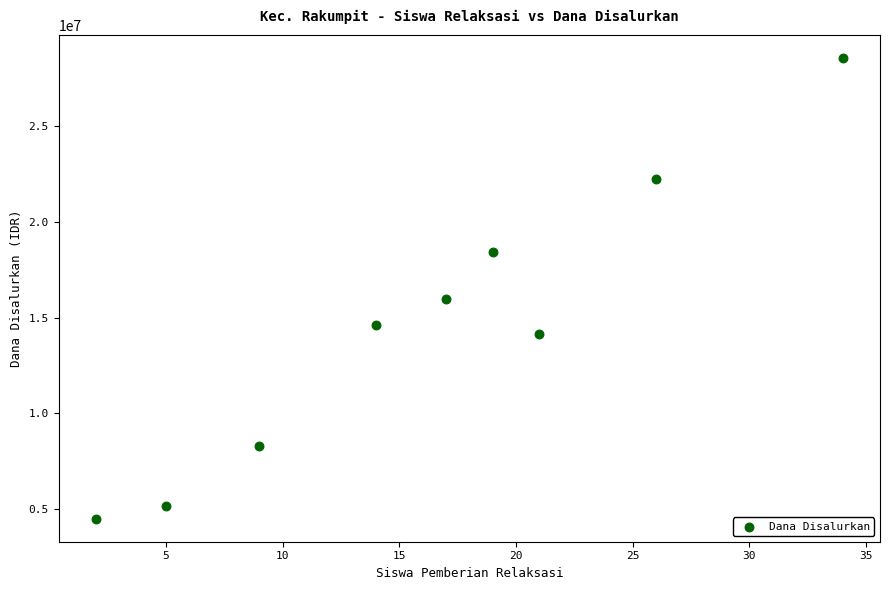

What Y value in the scatter plot is closest to 16537500?

15975000